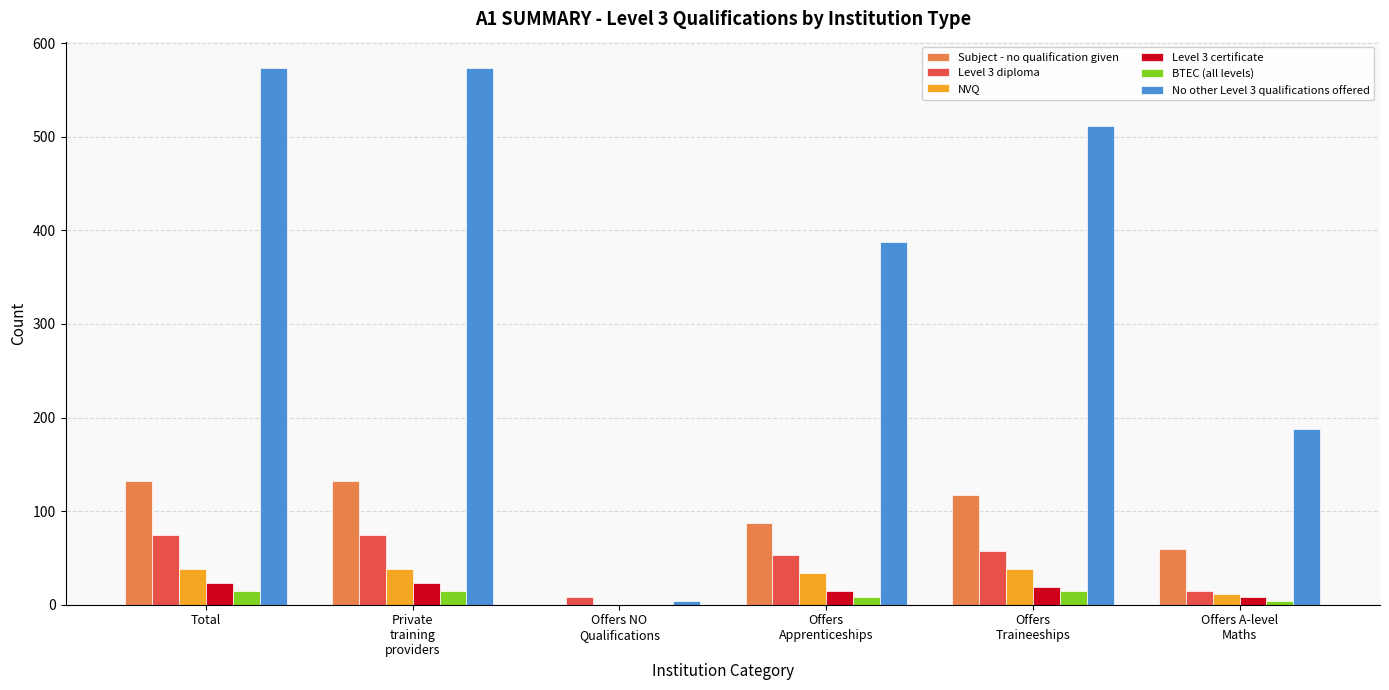

Count the number of data series in this chart.

6